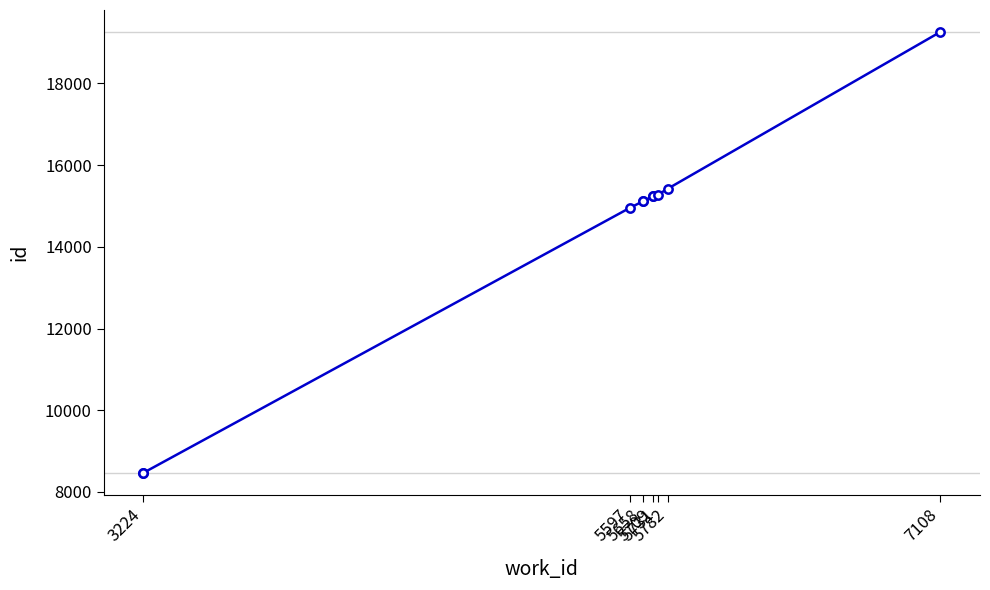

Between 3224 and 5658, which is larger?

5658